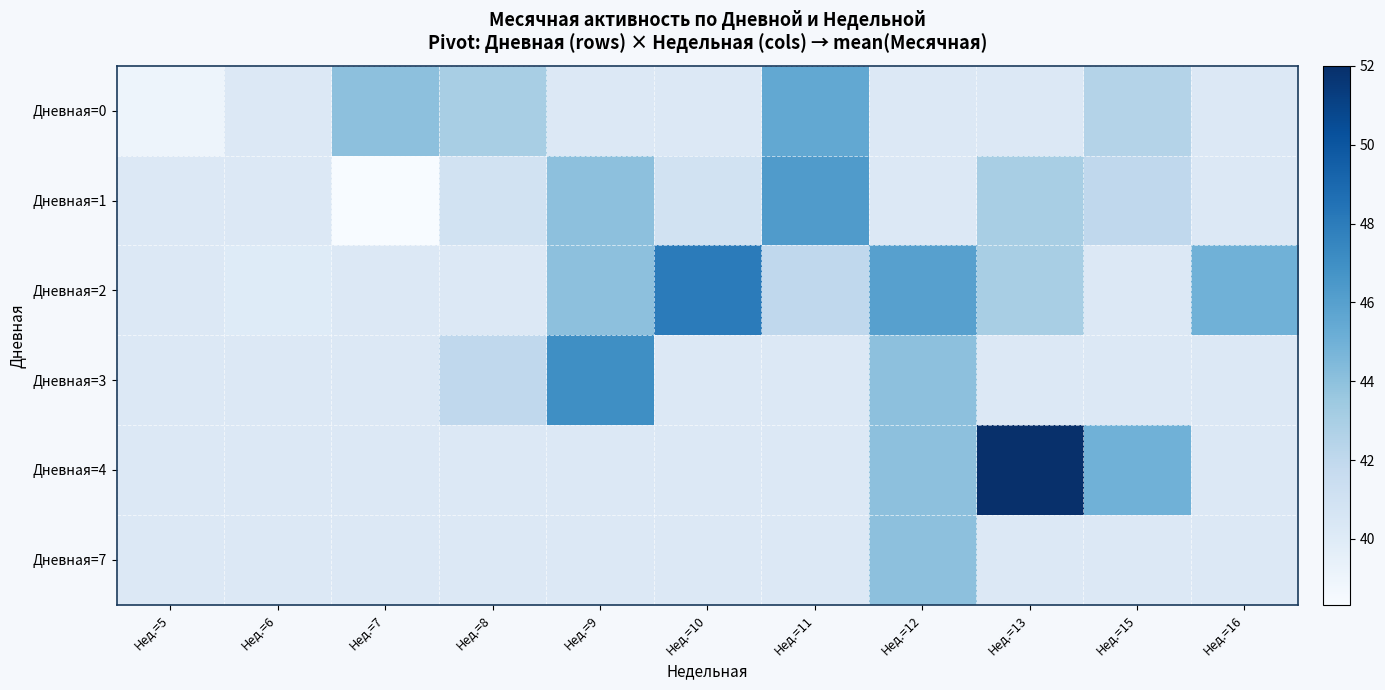

What is the minimum value shown in the chart?

38.3